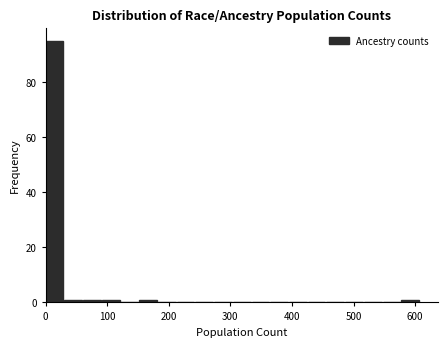

Around what value on the x-axis is the tallest bar? Give the approximate position of its centre, as read against the axis.

10